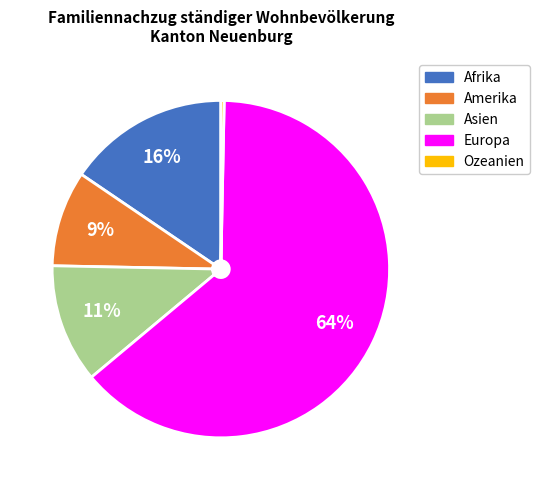

Which slice is the largest?

Europa